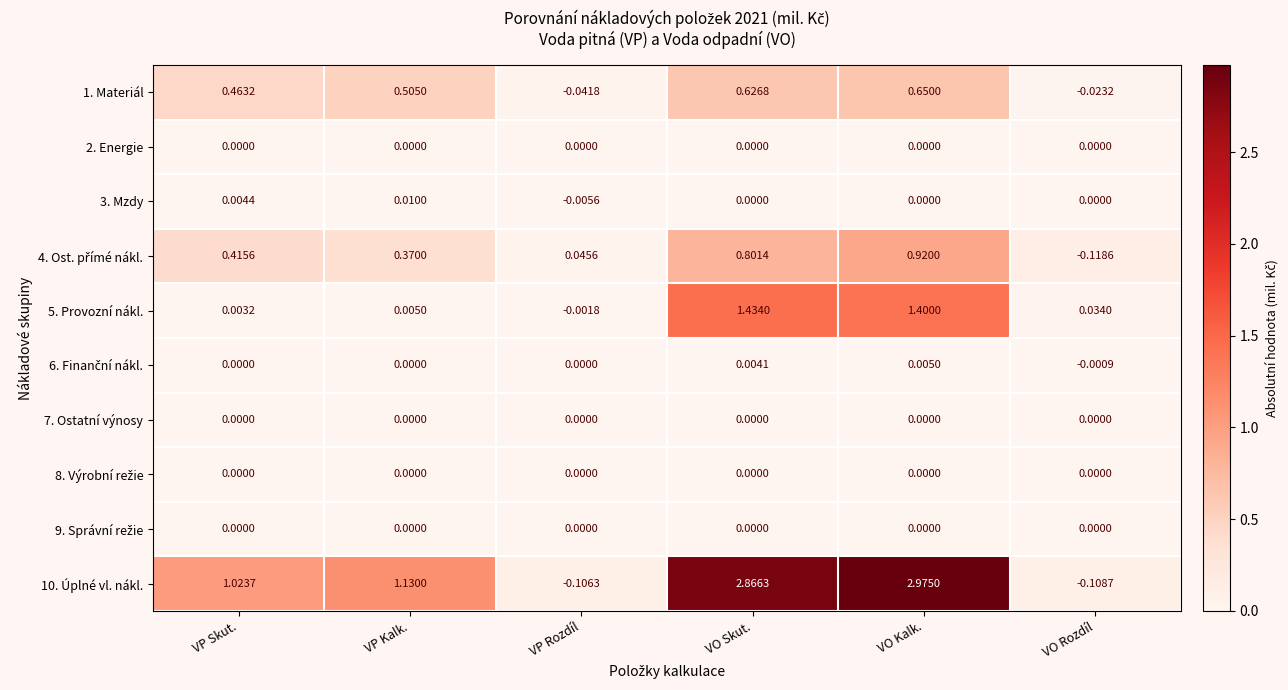

Which category has the highest value in the 5. Provozní nákl. series?

VO Skut.